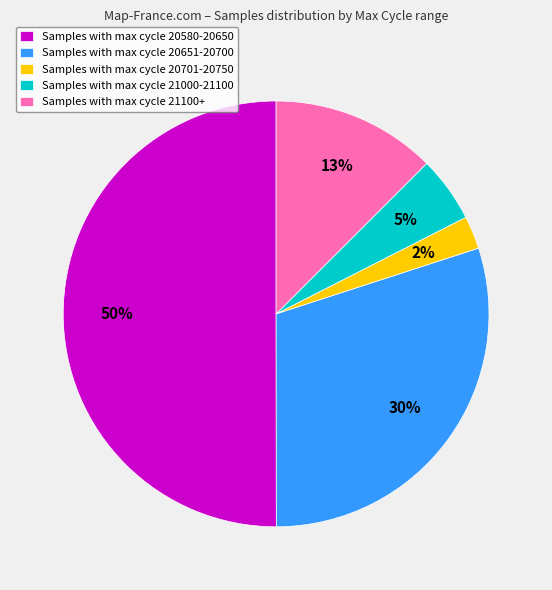

Does Samples with max cycle 21100+ represent more than half of the total?

No